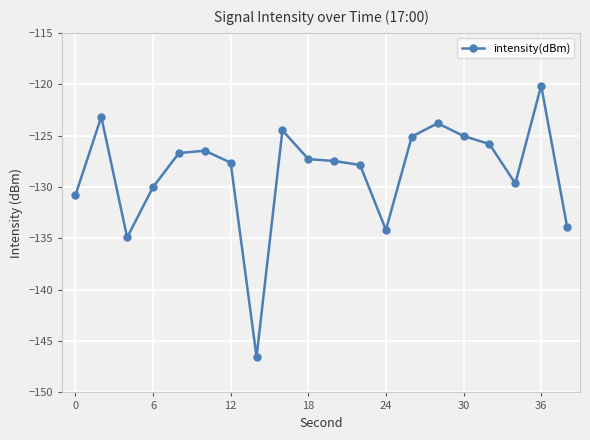

What is the difference between the maximum and second lowest values?

14.8